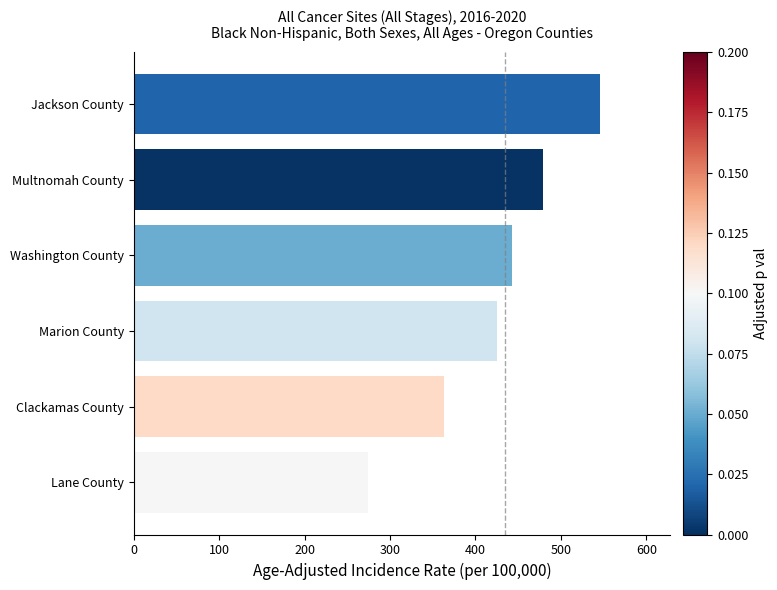

At which label is the value closest to 410?

Marion County